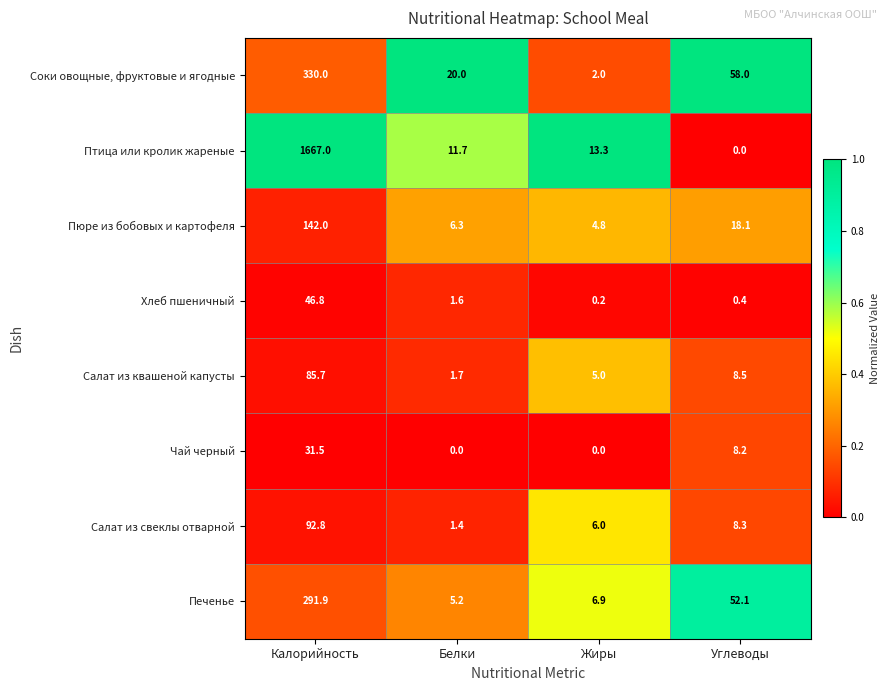

Which series has the widest spread of values?

Птица или кролик жареные